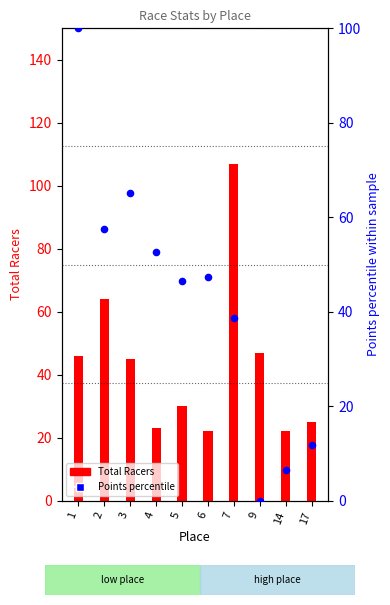

Is the value of Total Racers at 6 greater than the value of Points (percentile) at 17?

Yes